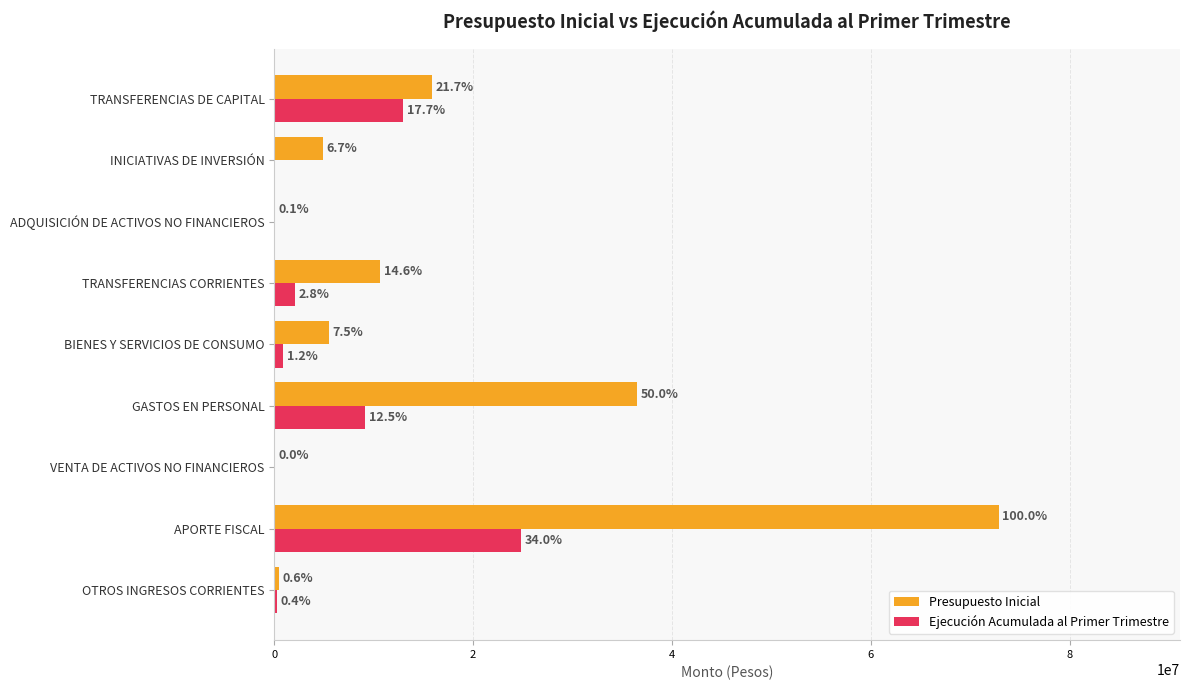

What are all the series names shown in the legend?

Presupuesto Inicial, Ejecución Acumulada al Primer Trimestre